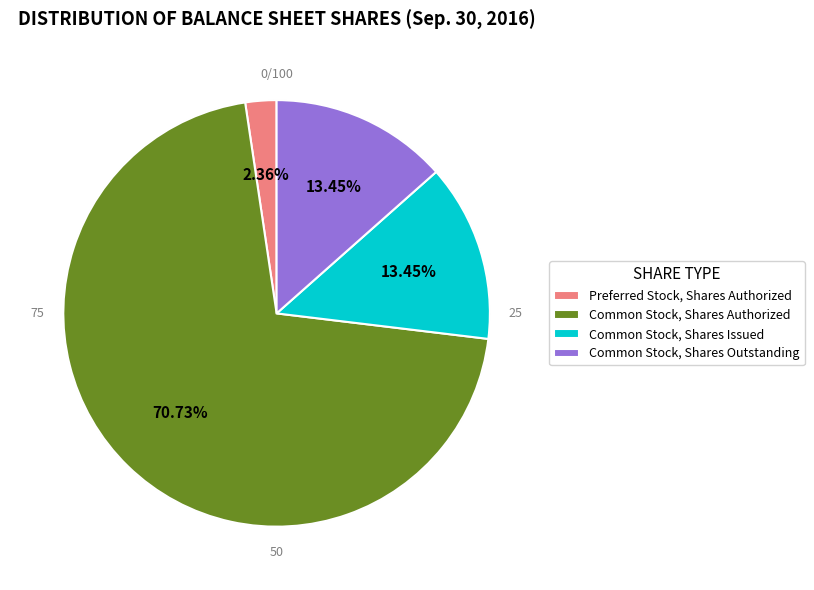

What percentage is NOT represented by Common Stock, Shares Authorized?

29.3%